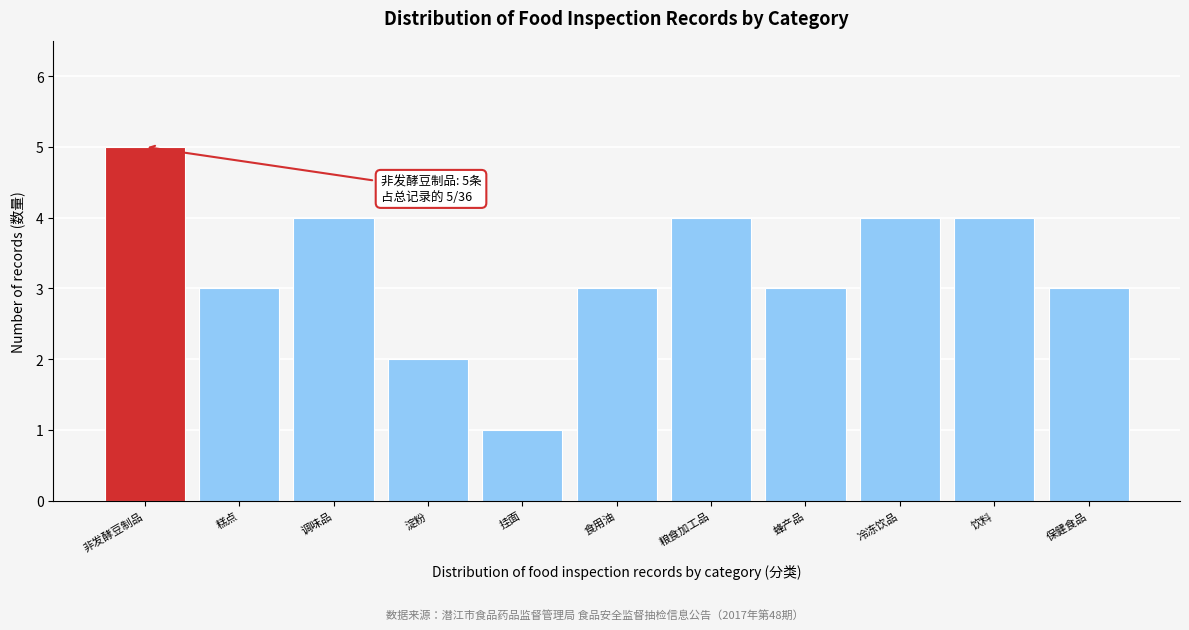

Reading right to left, list all the values displayed in this chart.

3	4	4	3	4	3	1	2	4	3	5